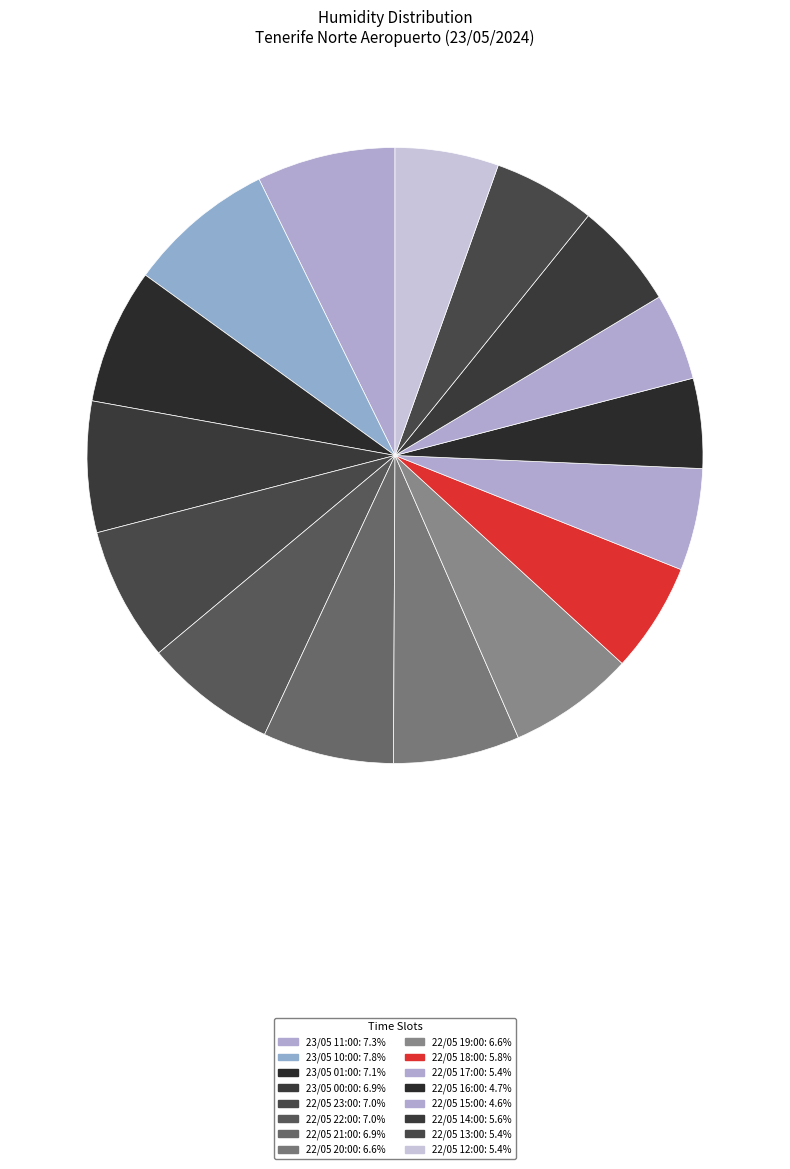

What is the change in value from 23/05 11:00 to 22/05 19:00?

-8